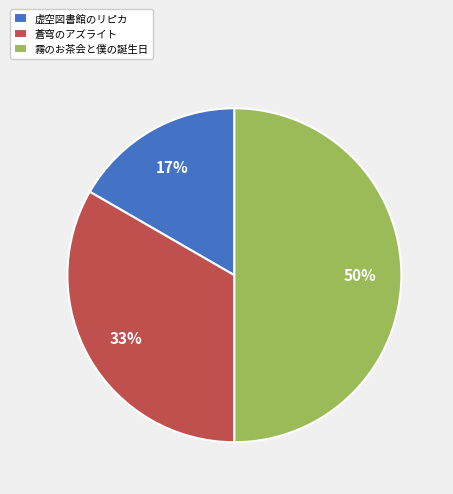

What percentage is the 霧のお茶会と僕の誕生日 slice, to the nearest percent?

50%